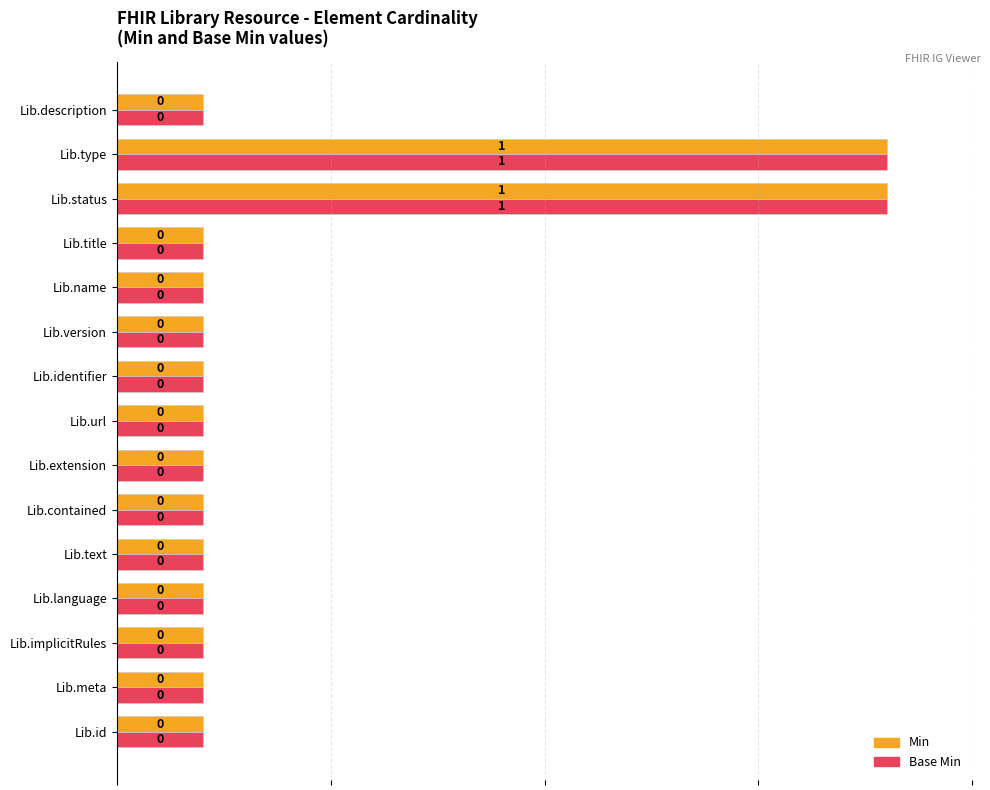

What are all the series names shown in the legend?

Min, Base Min